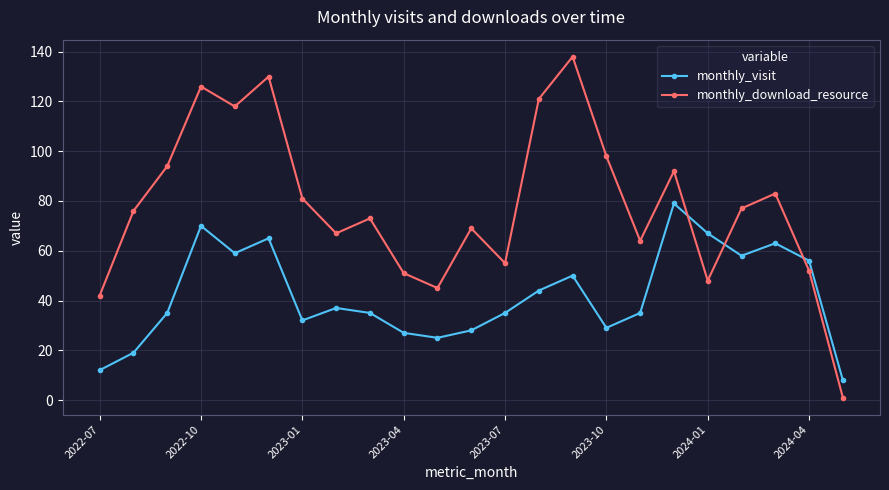

What is the value of the monthly_visit point at the 6th from the left?

65